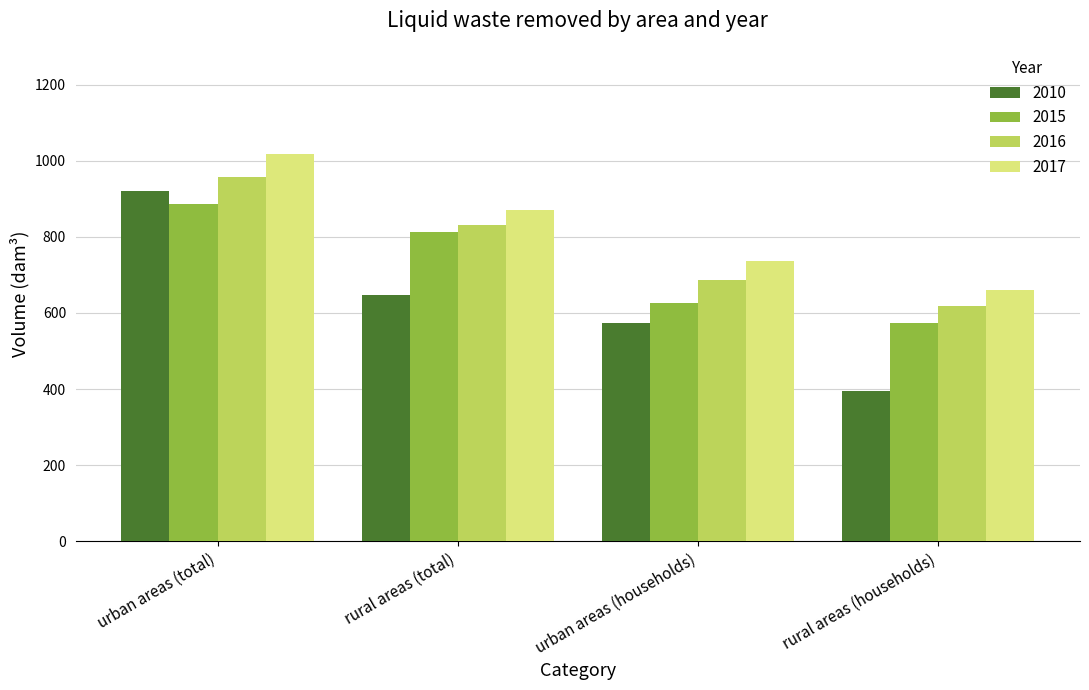

Which series has the widest spread of values?

2010